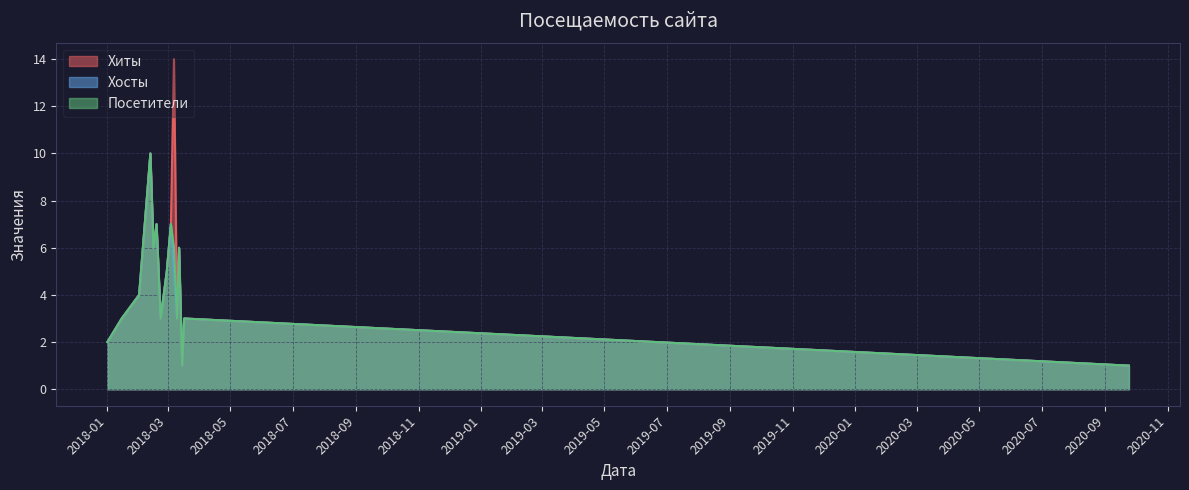

Which category has the lowest value across all series?

2018-03-15